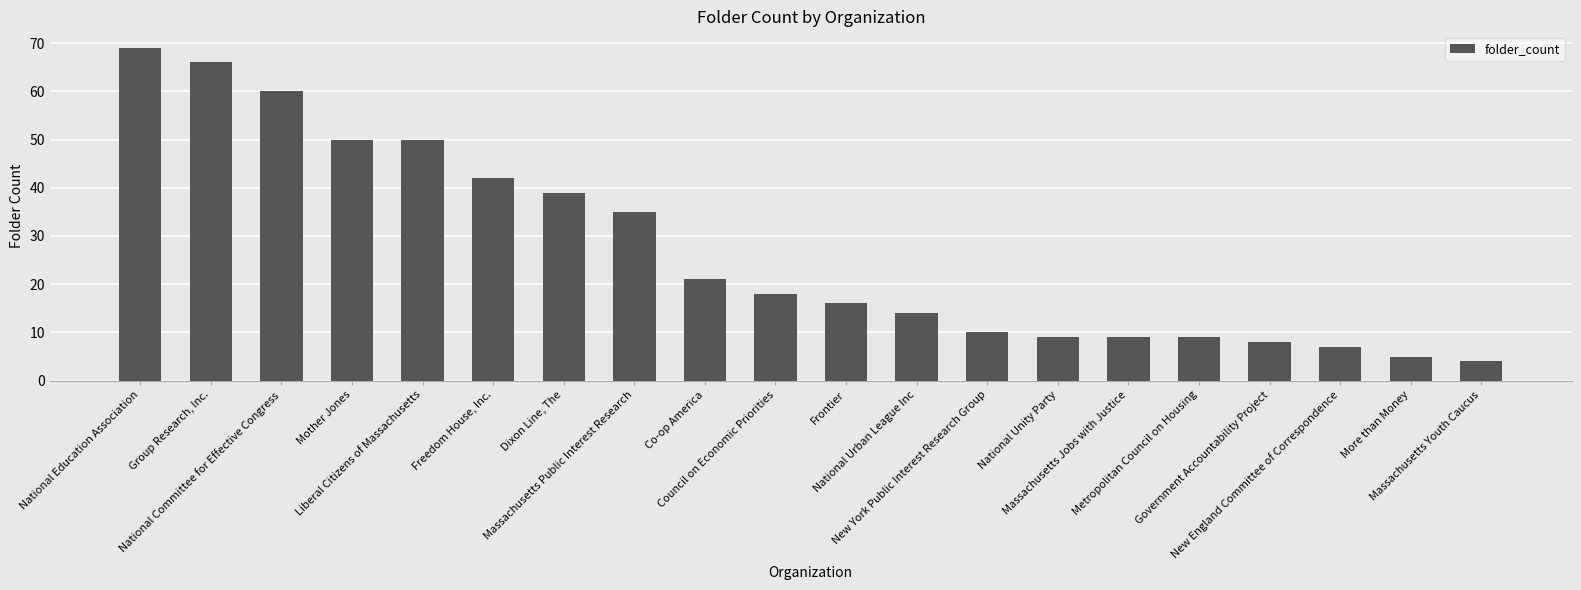

What is the label of the 15th bar from the left?

Massachusetts Jobs with Justice